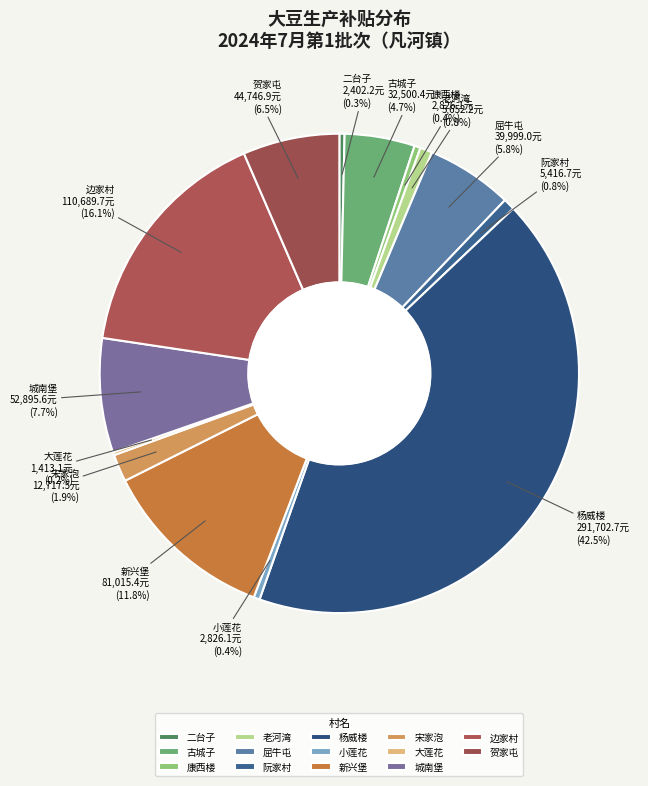

Is there a majority slice in this chart?

No